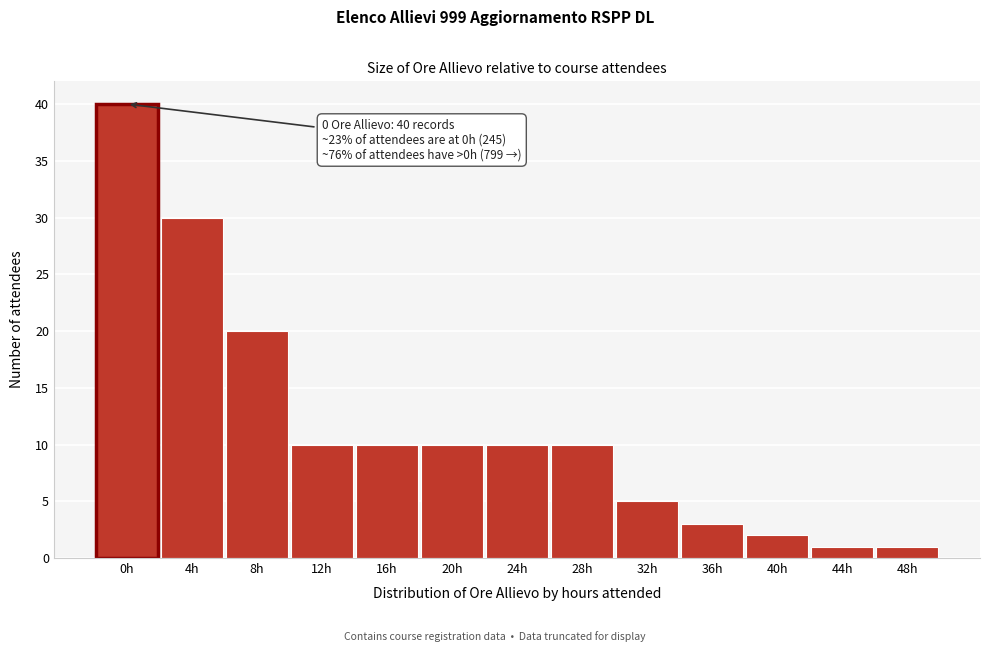

Reading right to left, extract all data points from this chart.

1	1	2	3	5	10	10	10	10	10	20	30	40